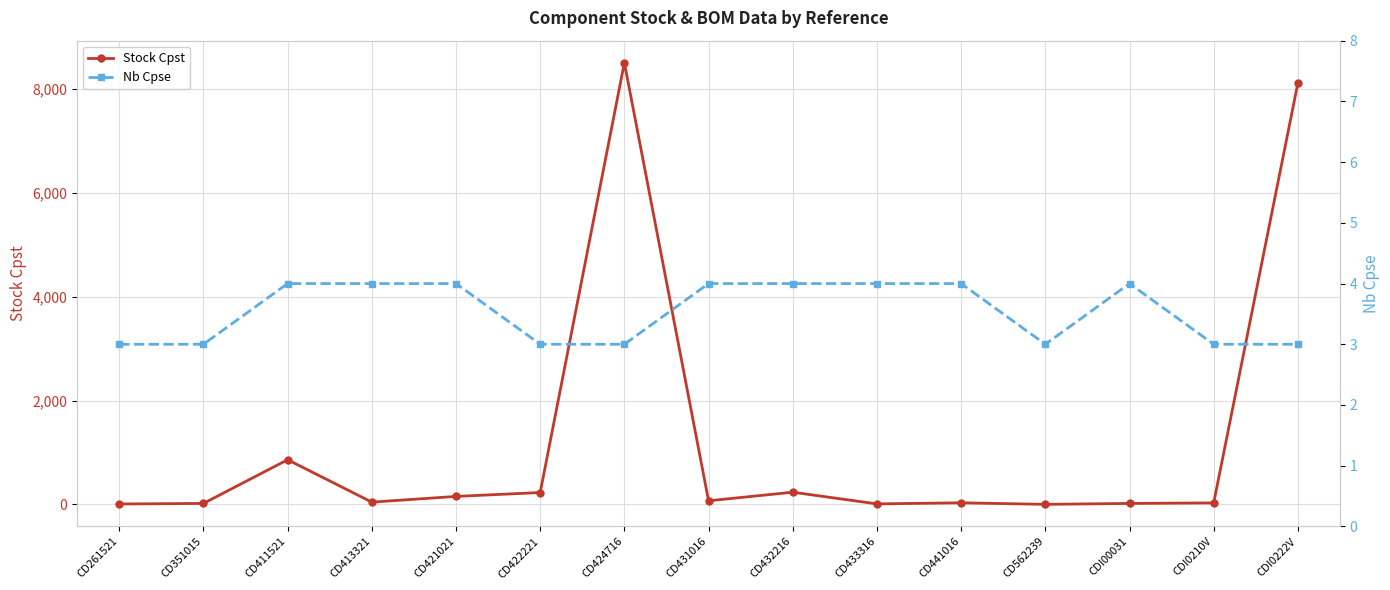

Between CD431016 and CD261521, which is larger?

CD431016